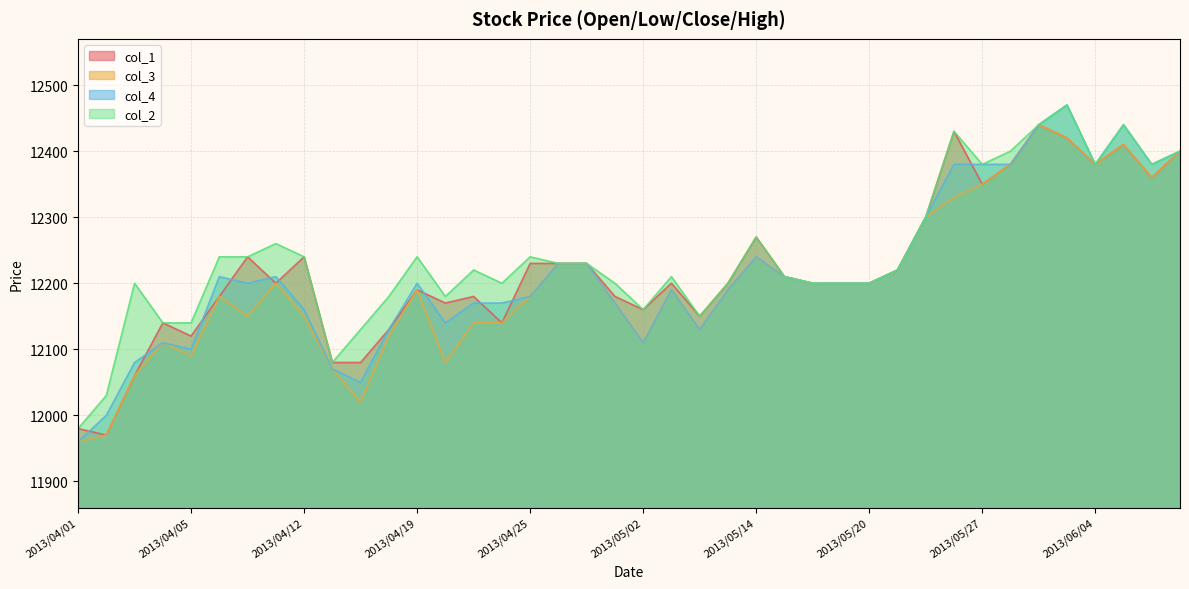

At 2013/06/04, list the series in order from largest to smallest.

col_1, col_3, col_4, col_2